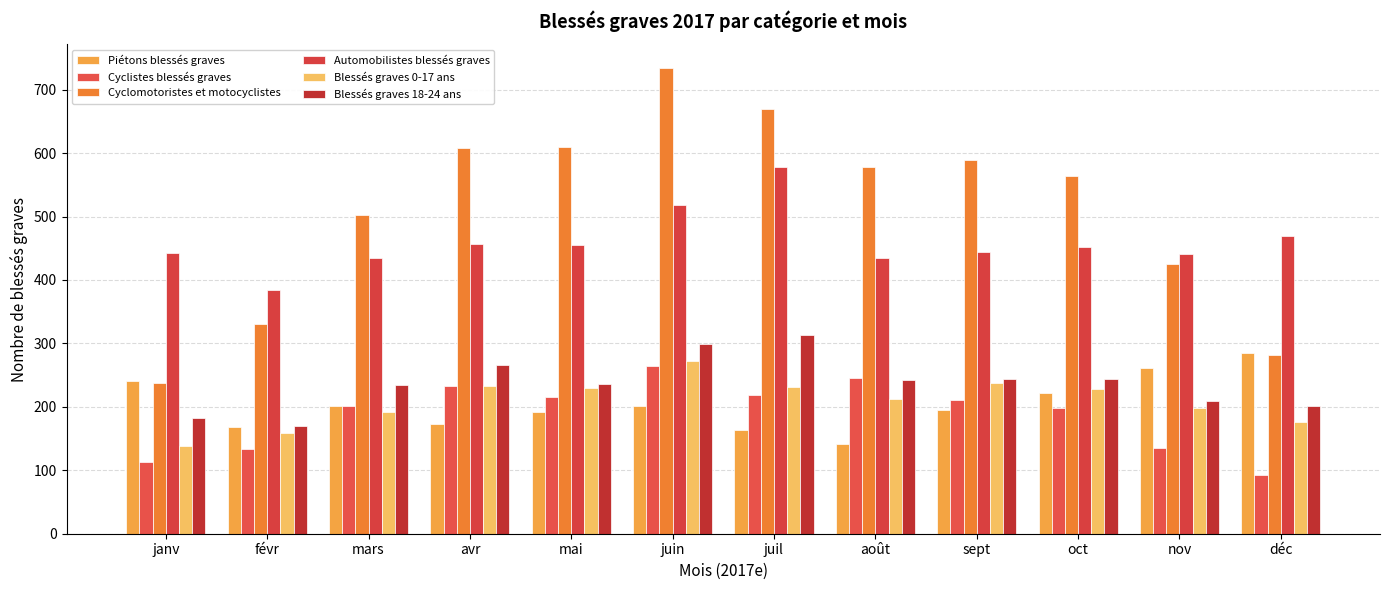

Are the bars grouped side by side (vs. stacked)?

Yes